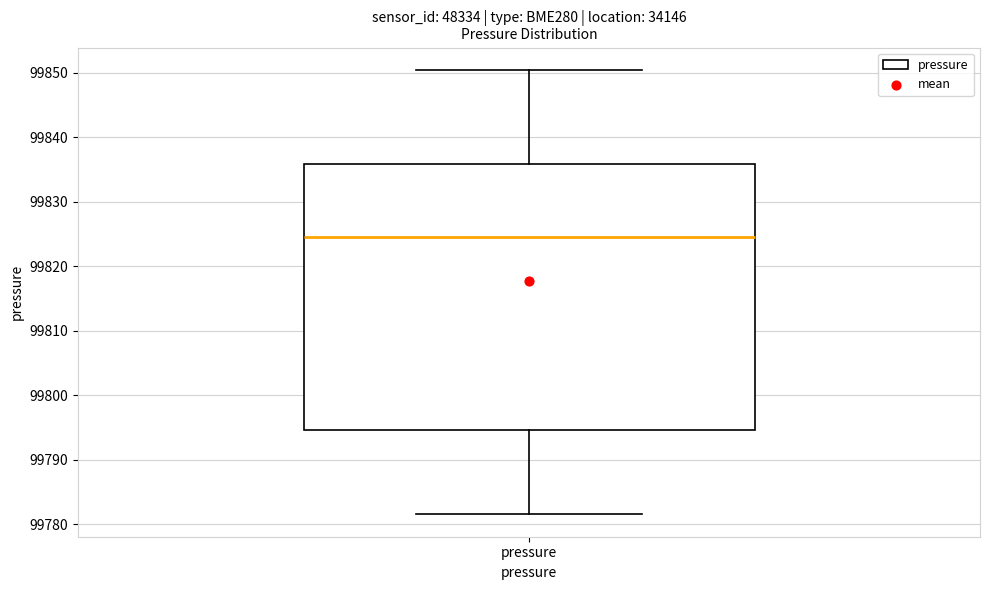

Transcribe this box plot: give where the median line is, the range the box spans, and where the two whiskers end, as read against the y-axis. The values are not printed on the chart, so give them approximately, as read against the axis.

median 99825, box 99795 to 99836, whiskers 99782 to 99850